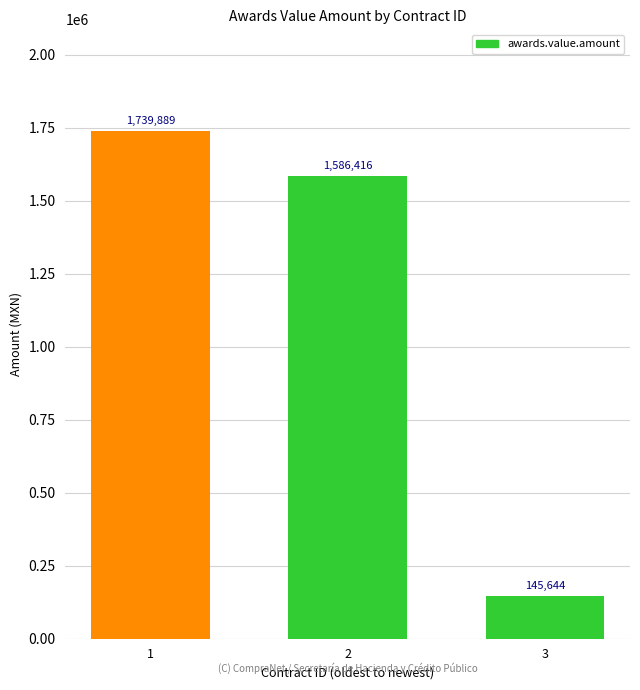

True or false: the data shows 1739888.6 at 1.

True